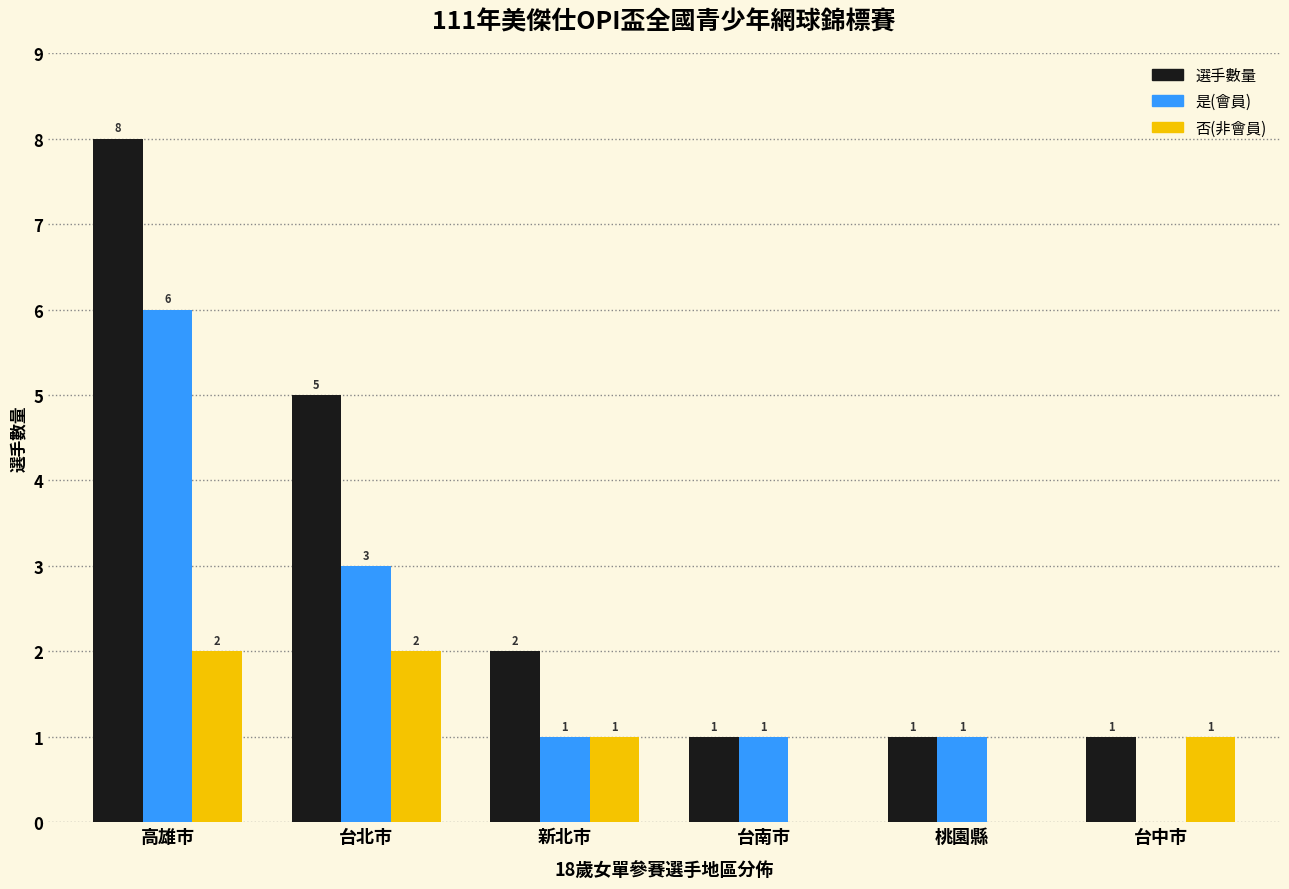

Is the value of 選手數量 at 台中市 greater than the value of 是(會員) at 台中市?

Yes